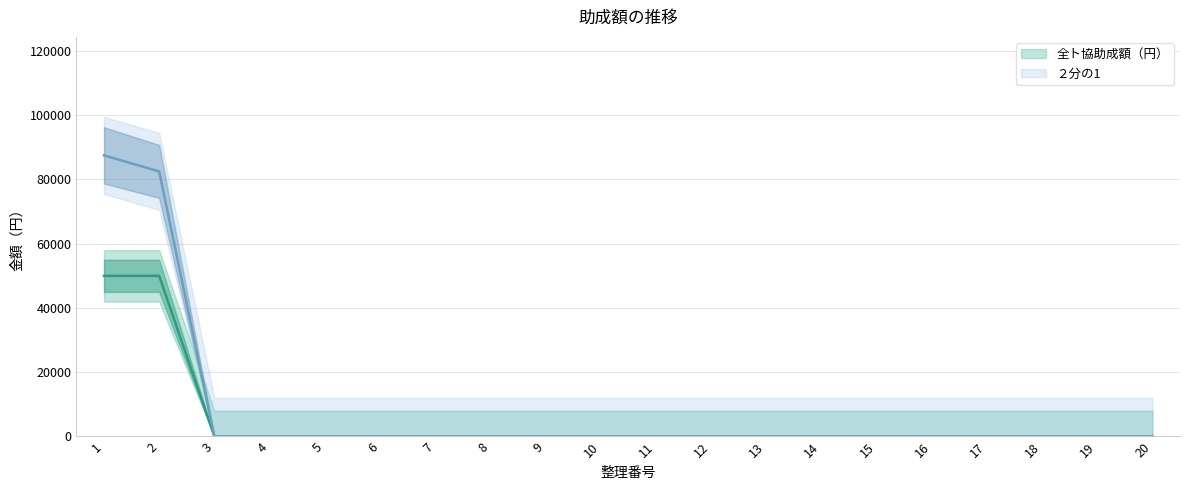

What are all the series names shown in the legend?

全ト協助成額（円）, ２分の1